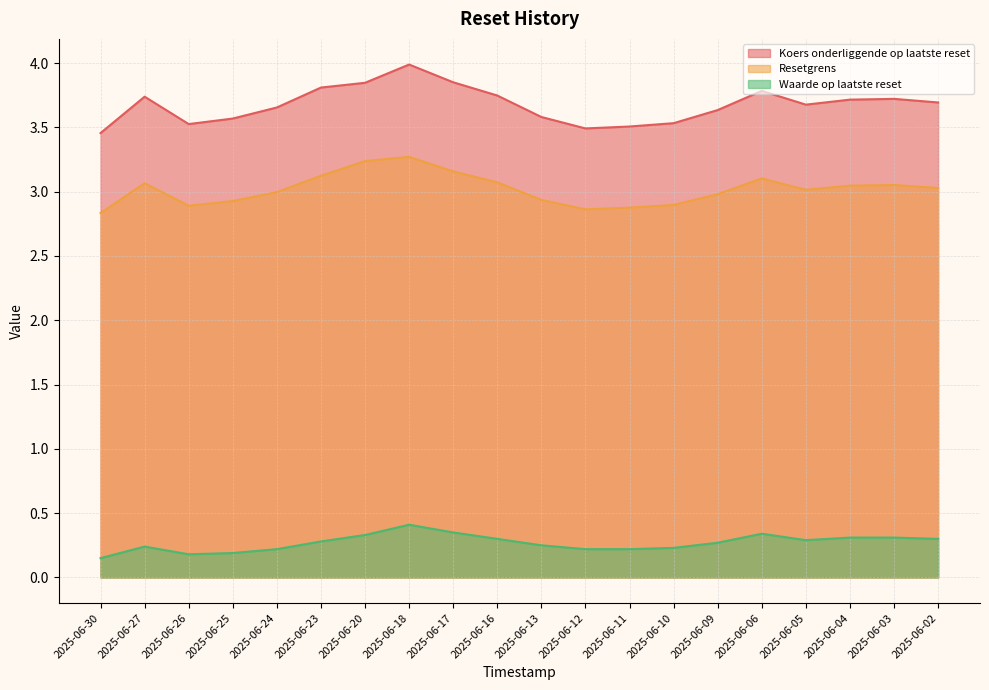

Rank the series by their average value, from lowest to highest.

Waarde op laatste reset, Resetgrens, Koers onderliggende op laatste reset